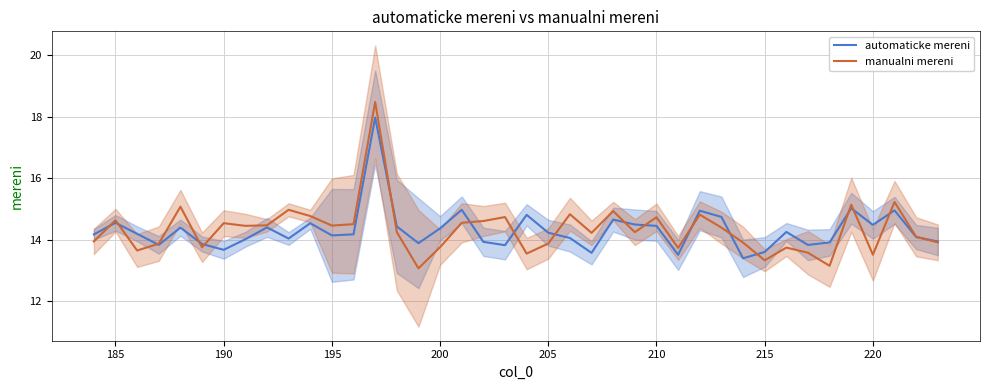

What is the lowest value of the automaticke mereni series?

13.4